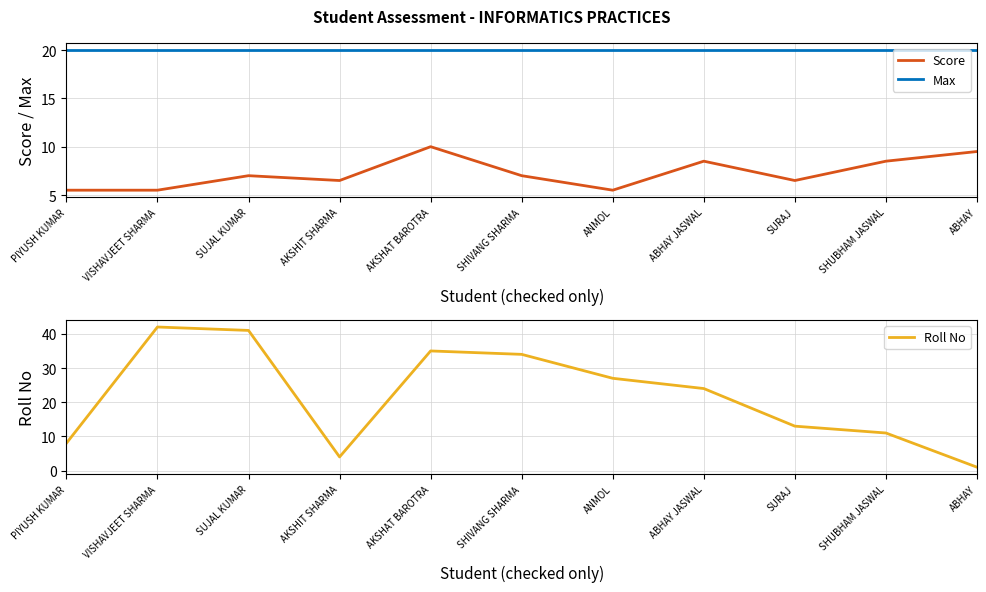

What are all the series names shown in the legend?

Score, Max, Roll No